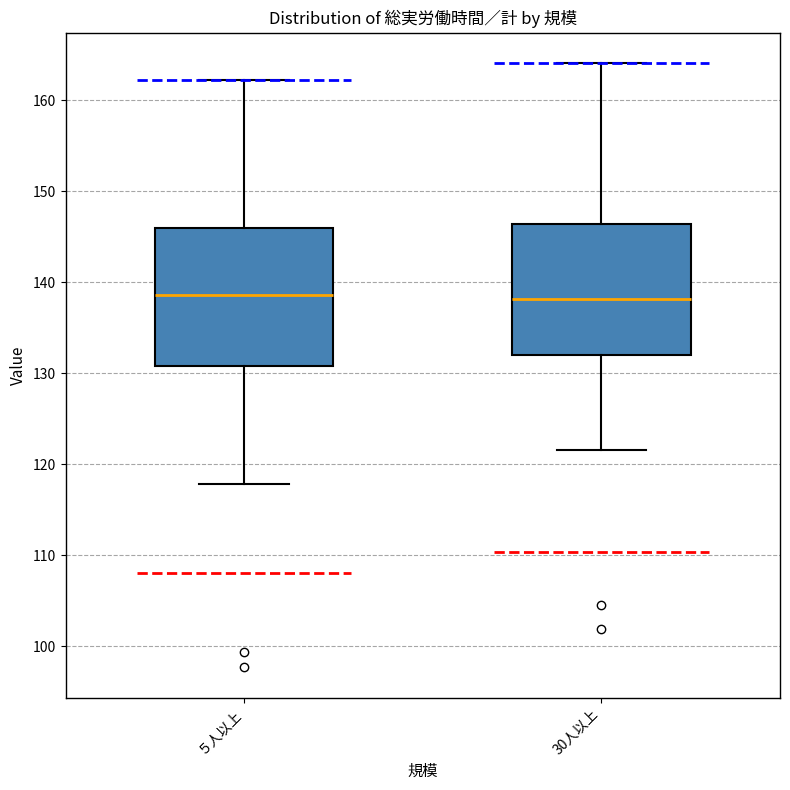

Reading left to right, transcribe this box plot: for each box, give where its median line is, the range the box spans, and where its two whiskers end, as read against the y-axis. The values are not printed on the chart, so give them approximately, as read against the axis.

５人以上: median 139, box 131 to 146, whiskers 118 to 162
30人以上: median 138, box 132 to 146, whiskers 122 to 164